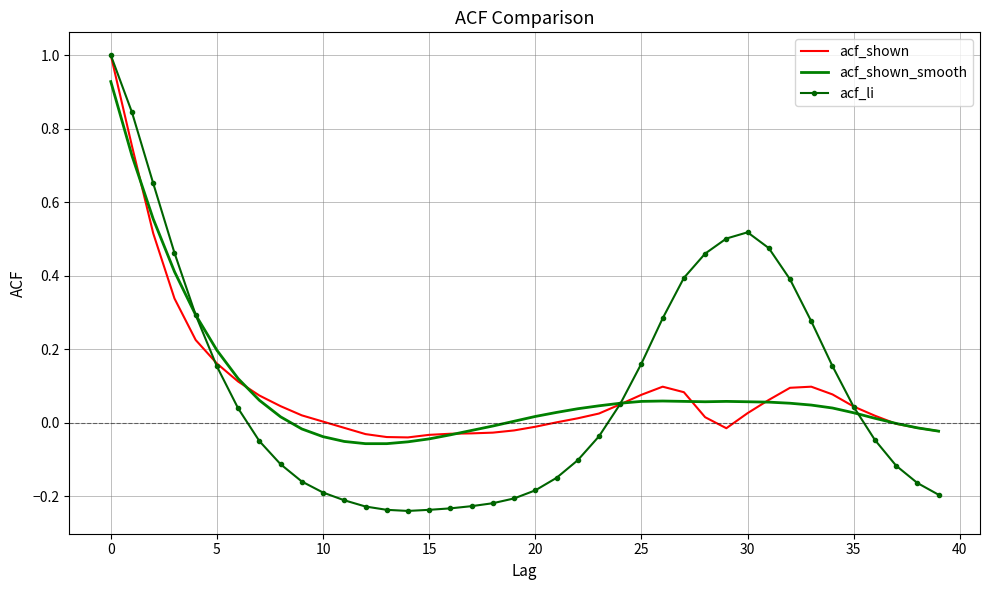

Which series has the widest spread of values?

acf_li